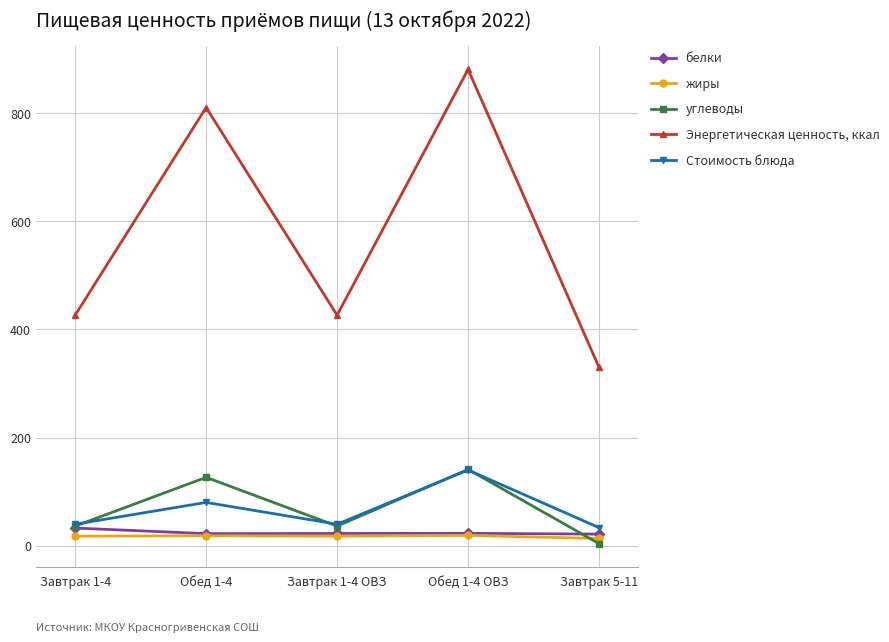

What is the sum of the белки values at Обед 1-4 and Завтрак 1-4?

54.9